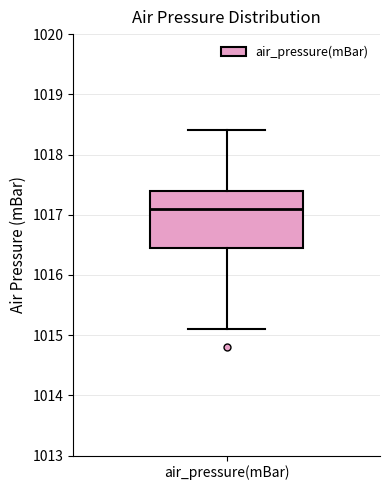

Transcribe this box plot: give where the median line is, the range the box spans, and where the two whiskers end, as read against the y-axis. The values are not printed on the chart, so give them approximately, as read against the axis.

median 1017.1, box 1016.5 to 1017.4, whiskers 1015.1 to 1018.4